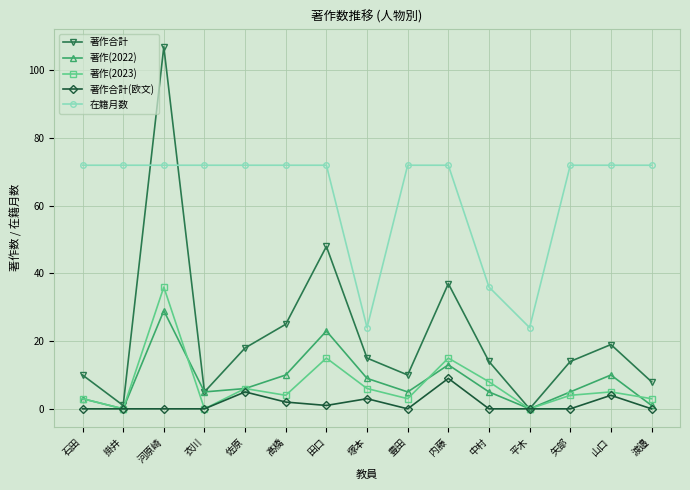

How many categories are shown in the chart?

15